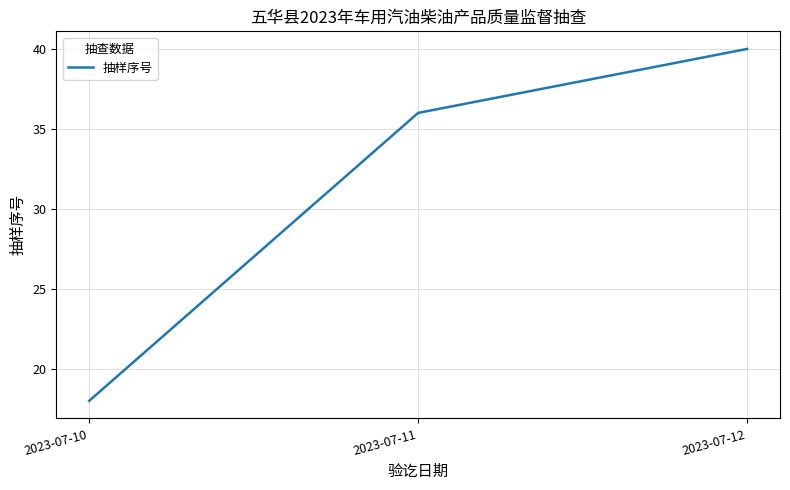

The chart shows a value of 36 at 2023-07-11. True or false?

True